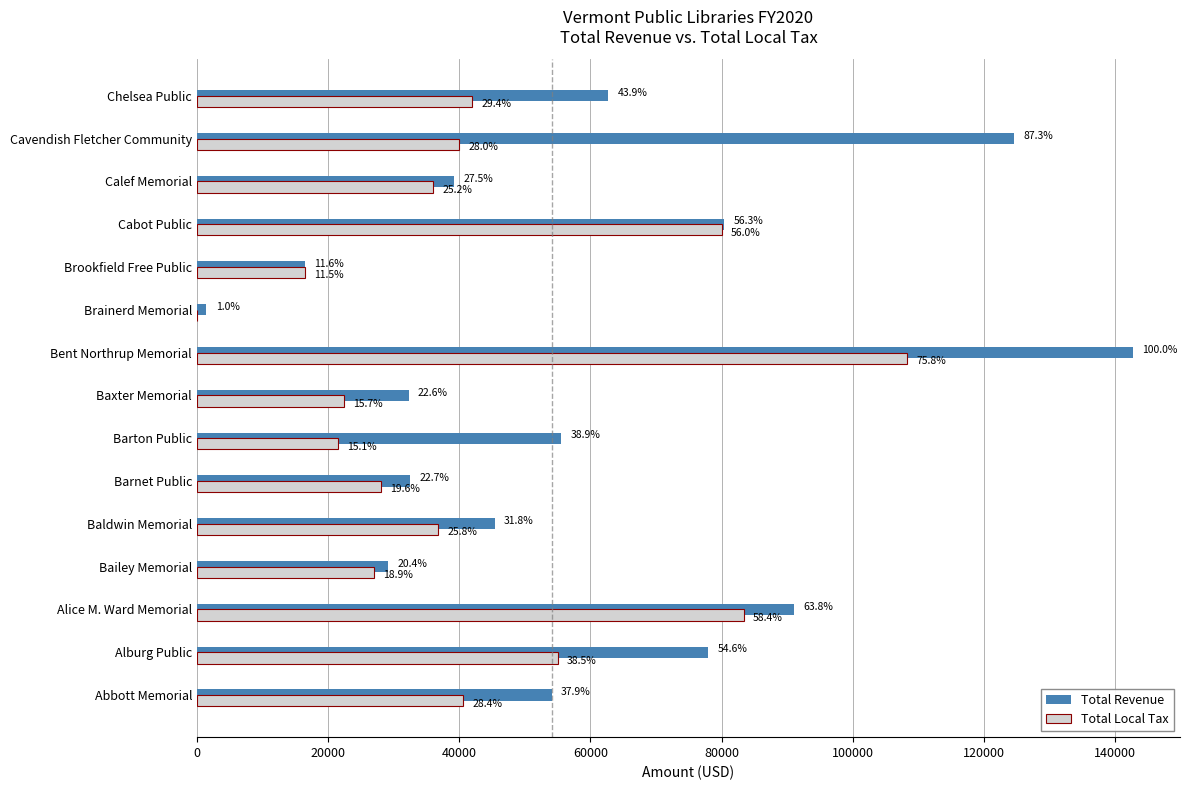

List the series in order of their overall mean, highest first.

Total Revenue, Total Local Tax